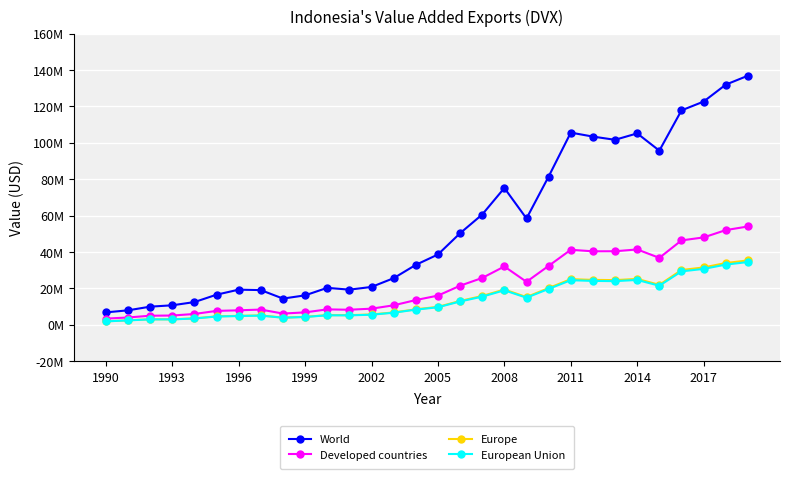

List the series in order of their peak value, lowest first.

European Union, Europe, Developed countries, World